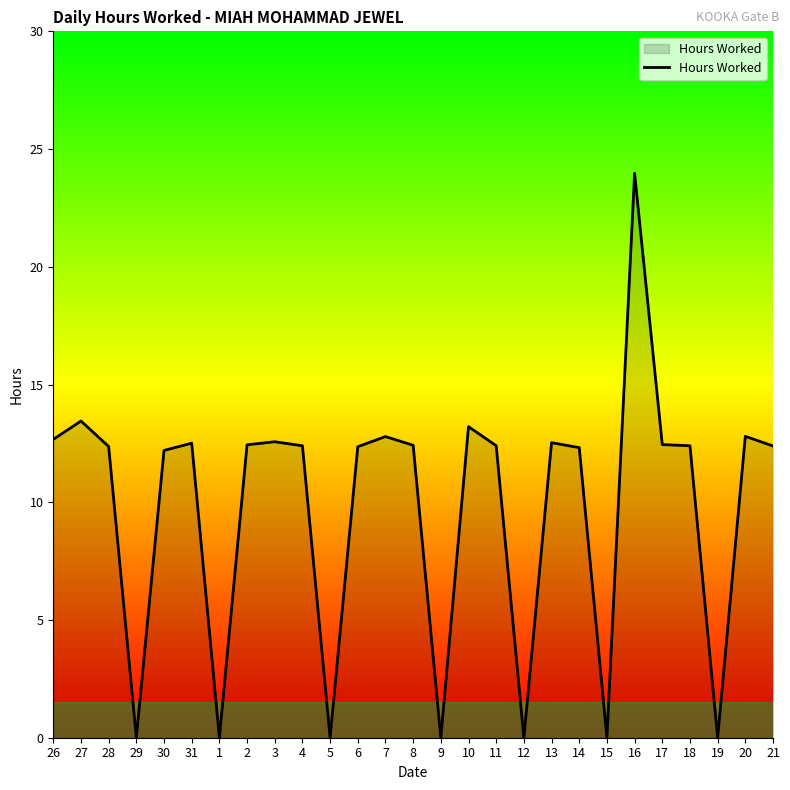

At which label does the data first exceed 12?

26